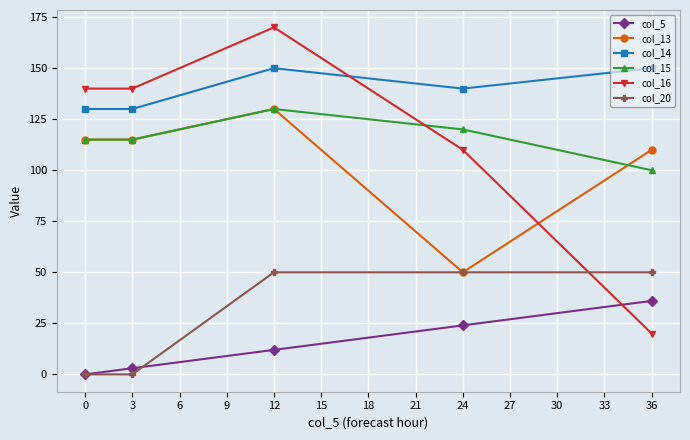

Count the col_16 values in the range 110 to 140.

3